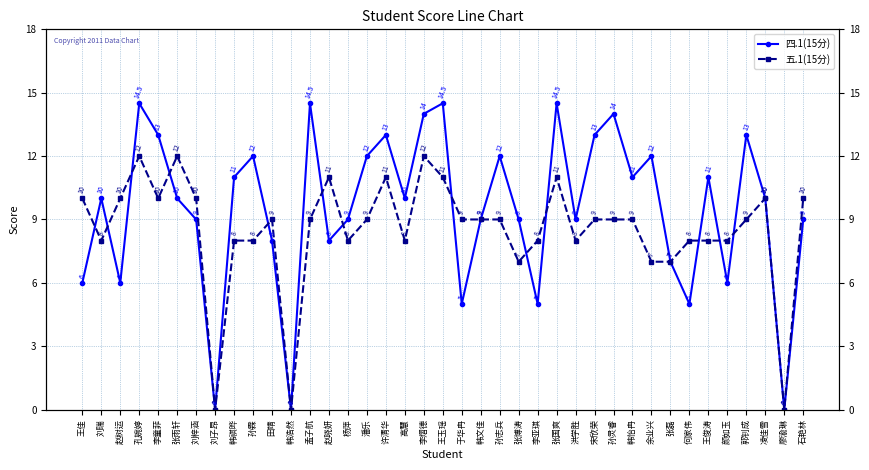

What is the value of the 四.1(15分) point at the 28th from the left?

13.0